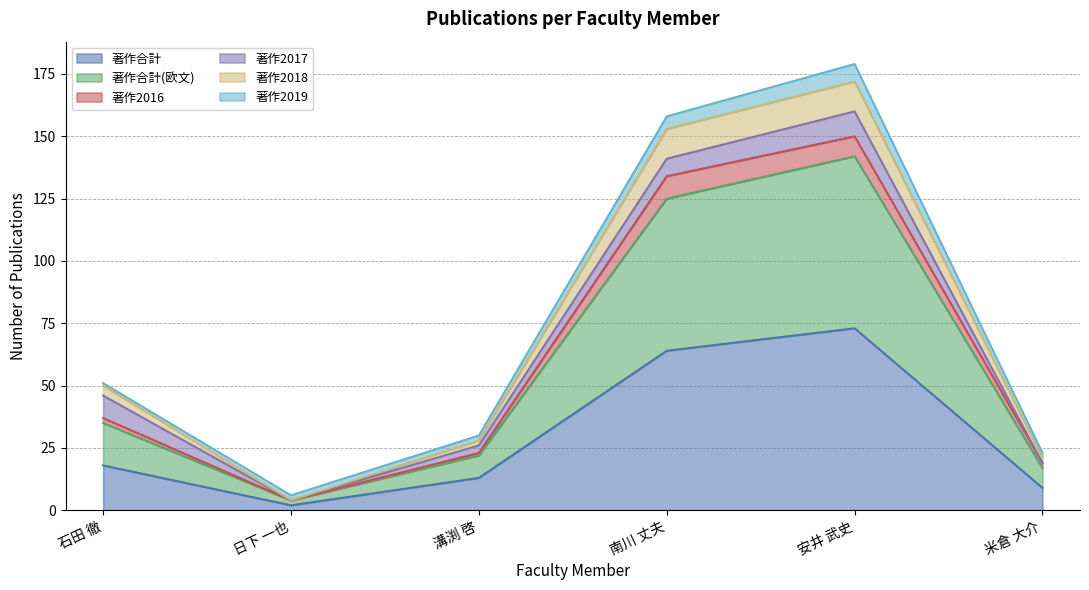

Is it true that 著作合計 equals 9 at 米倉 大介?

True